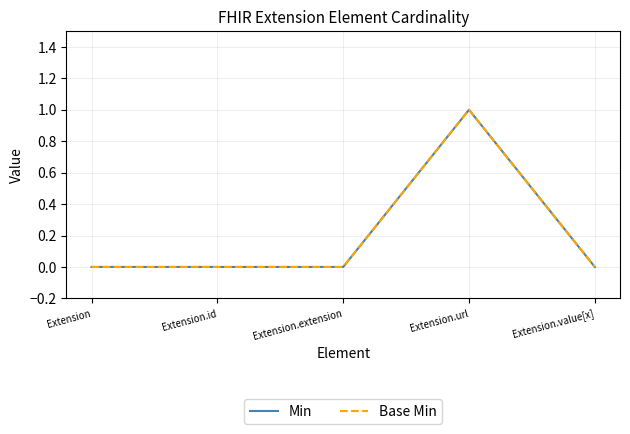

Is this an area chart (filled region under the line)?

No